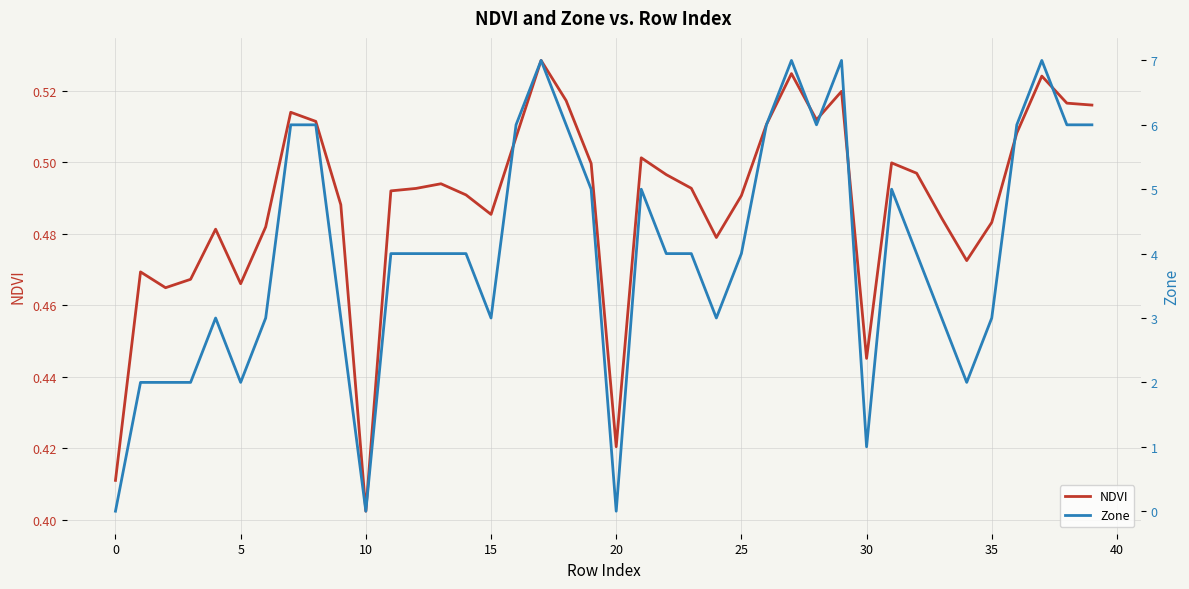

What are all the series names shown in the legend?

NDVI, Zone